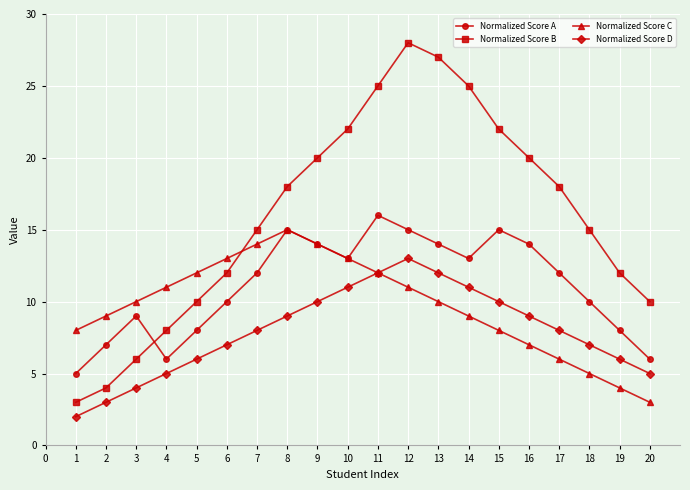

True or false: Normalized Score B and Normalized Score D cross at least once.

False